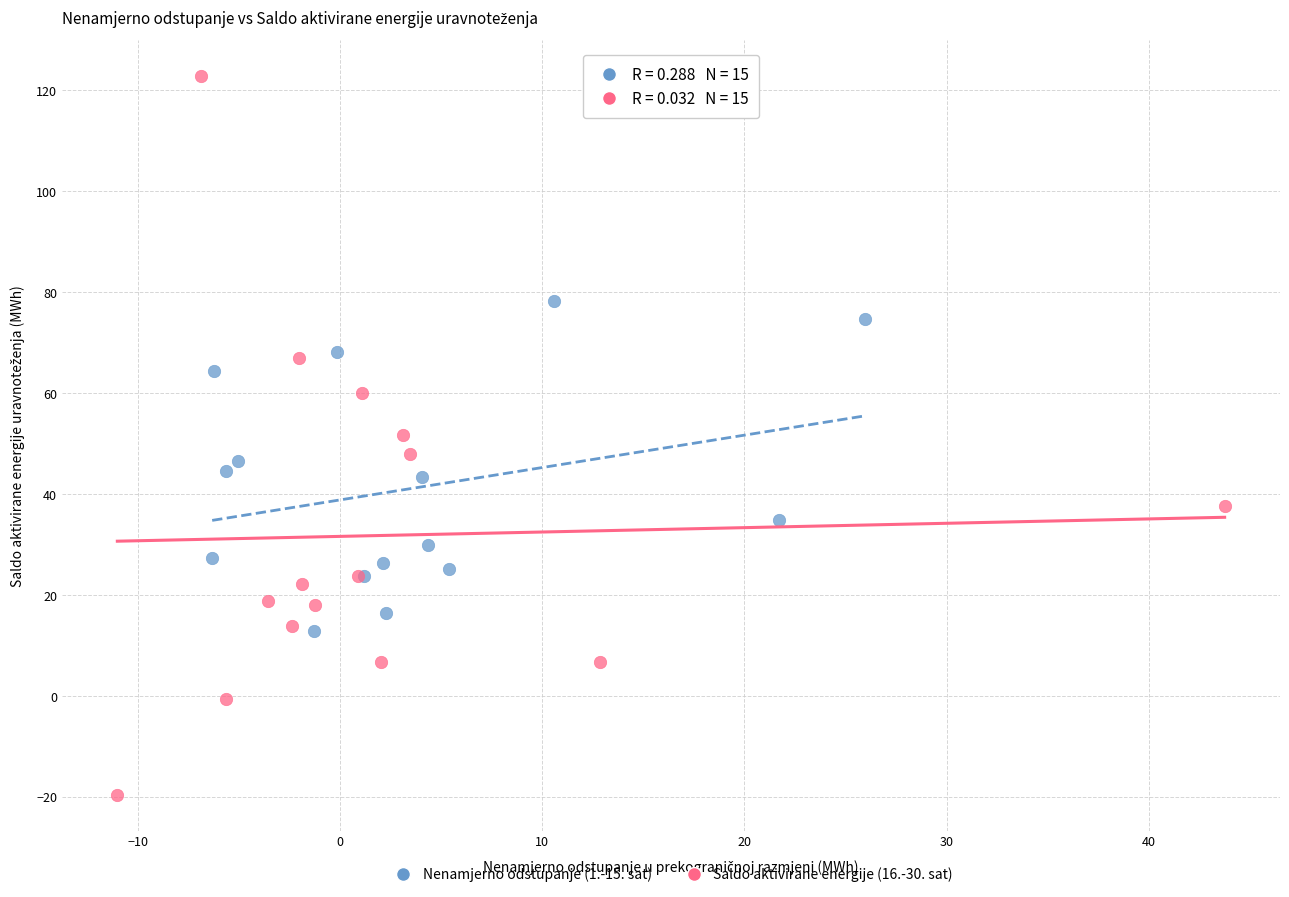

Which series contains the lowest Y value?

Saldo aktivirane energije (16.-30. sat)